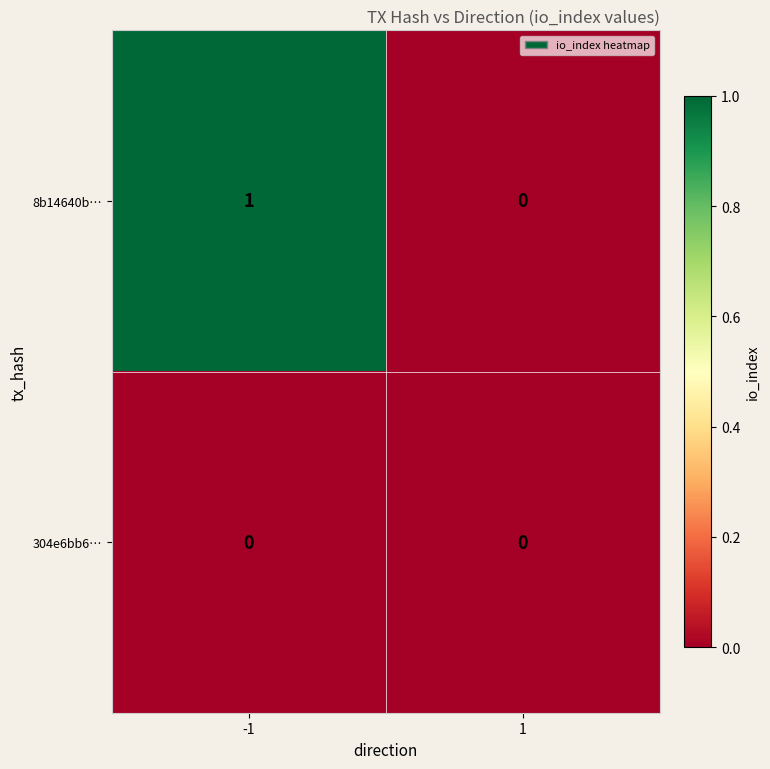

Is it true that 304e6bb6… equals 0 at -1?

True